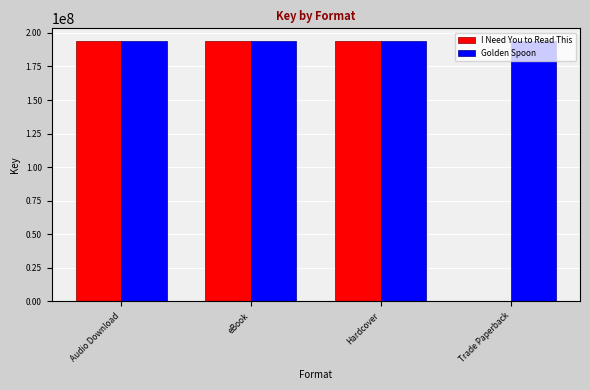

Is it true that I Need You to Read This equals 193715407 at Hardcover?

True